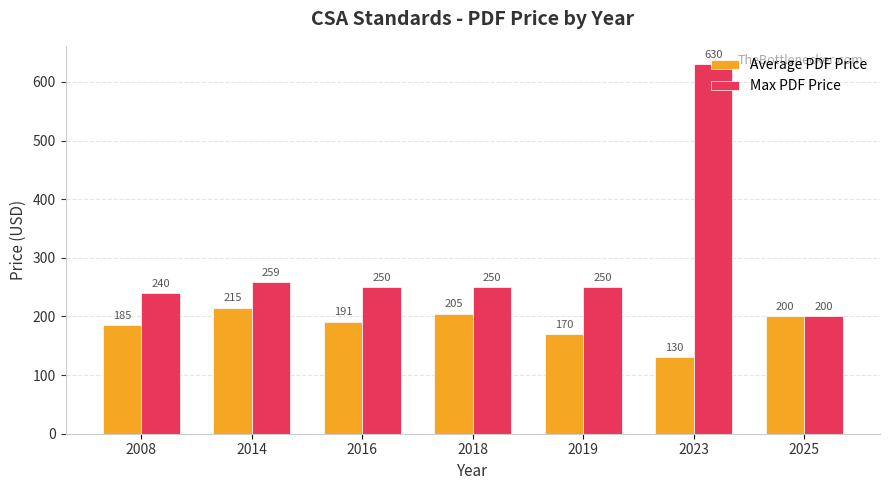

Between 2008 and 2018, which series saw the biggest shift?

Average PDF Price